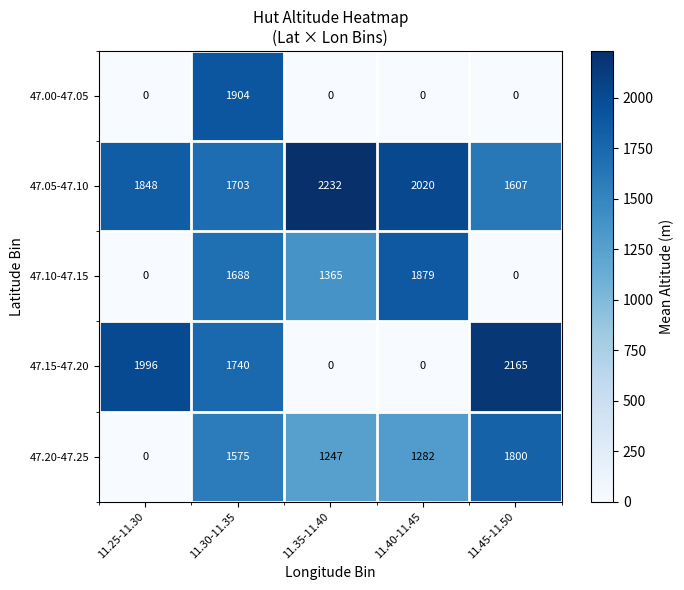

True or false: 47.05-47.10 has a value of 2754 at 11.25-11.30.

False